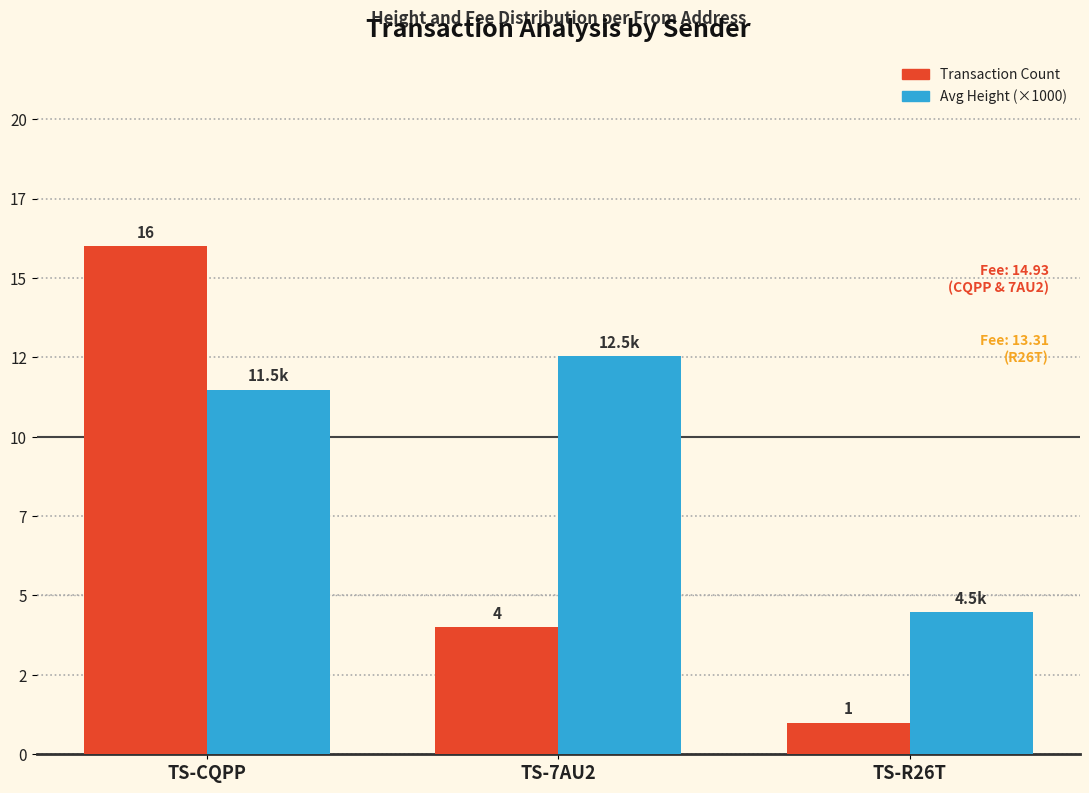

What is the difference between the Transaction Count values at TS-7AU2 and TS-R26T?

3.0